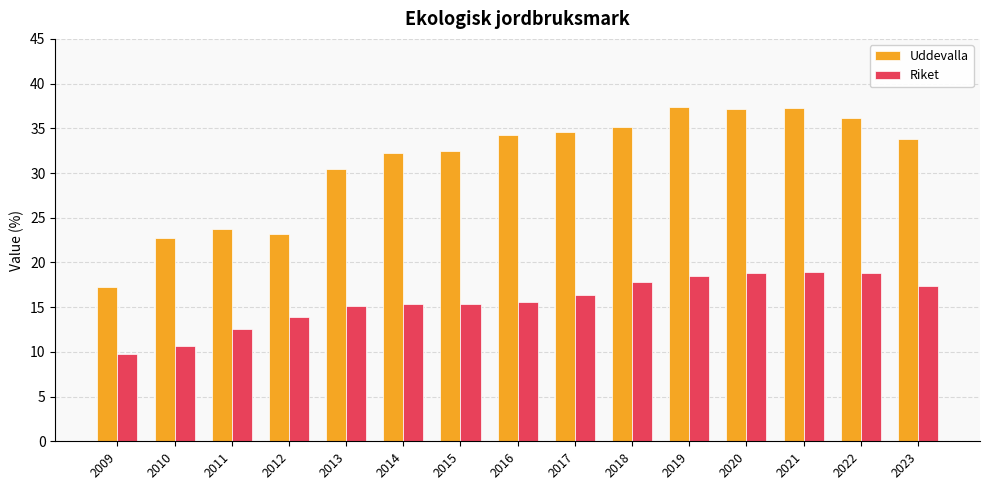

Which series has the largest total across all categories?

Uddevalla